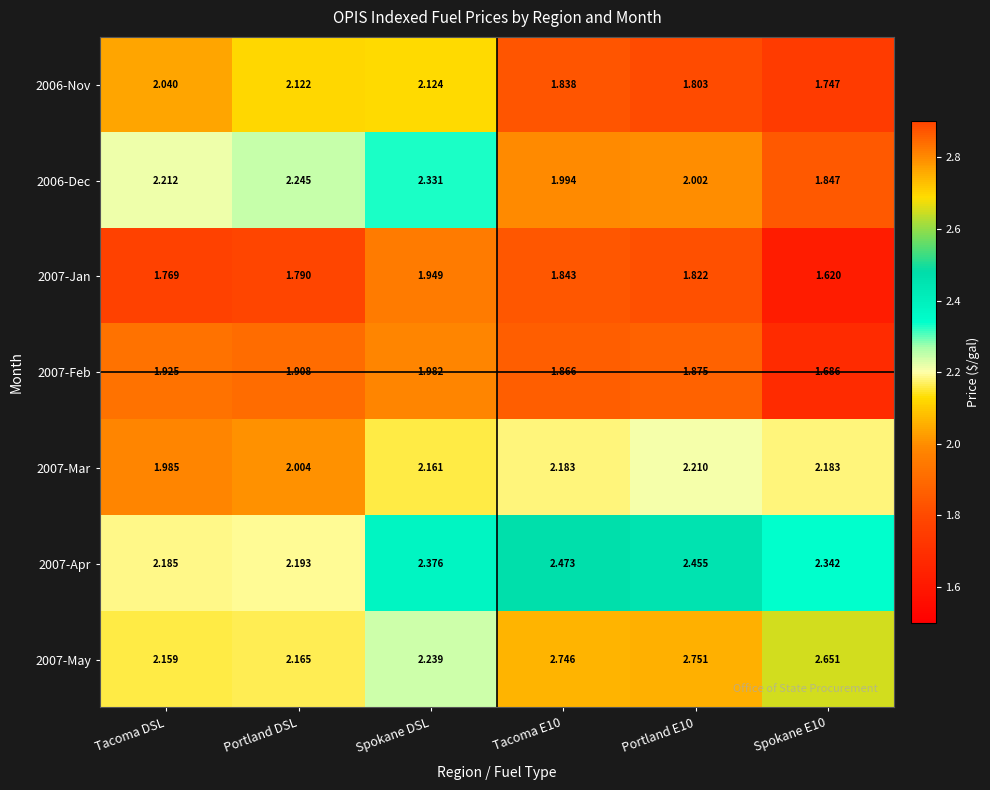

At which label is 2007-Apr closest to 2?

Tacoma DSL